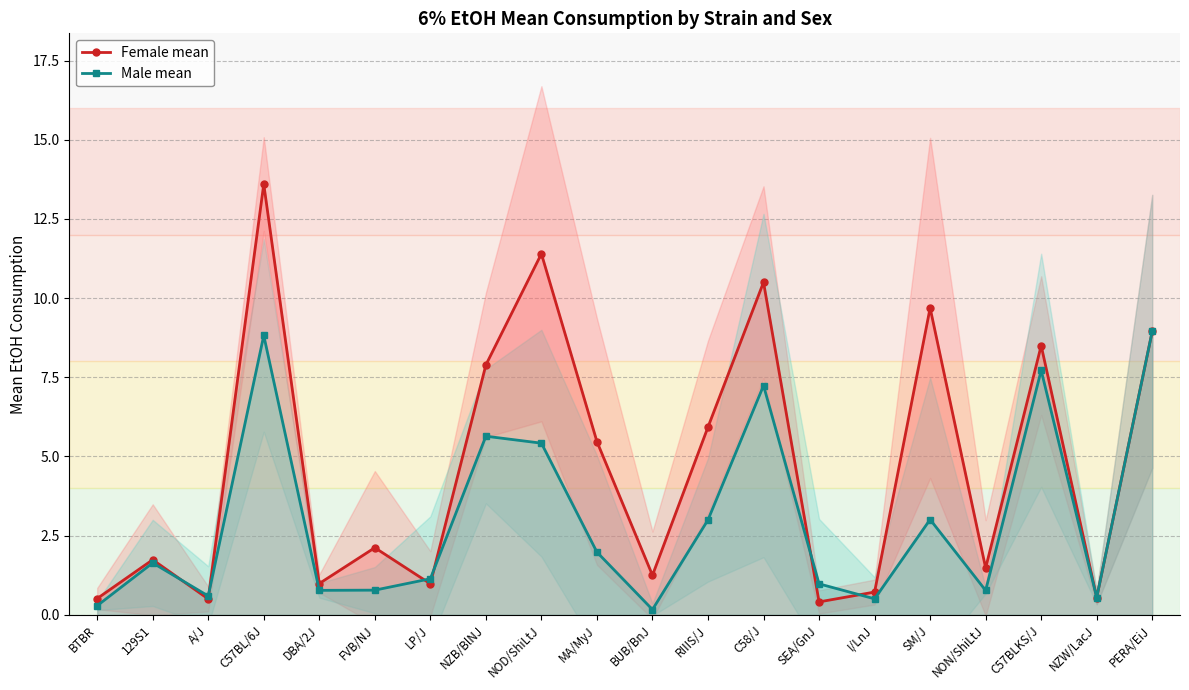

True or false: Female mean has a value of 2.5 at C57BLKS/J.

False